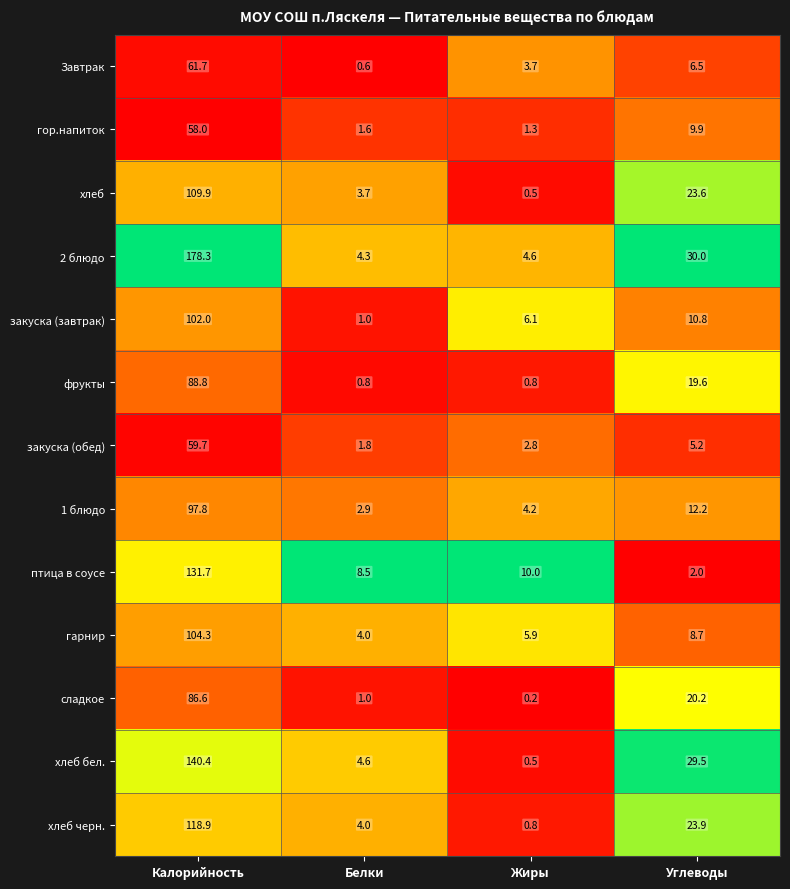

Where does the фрукты series first go above 19?

Калорийность